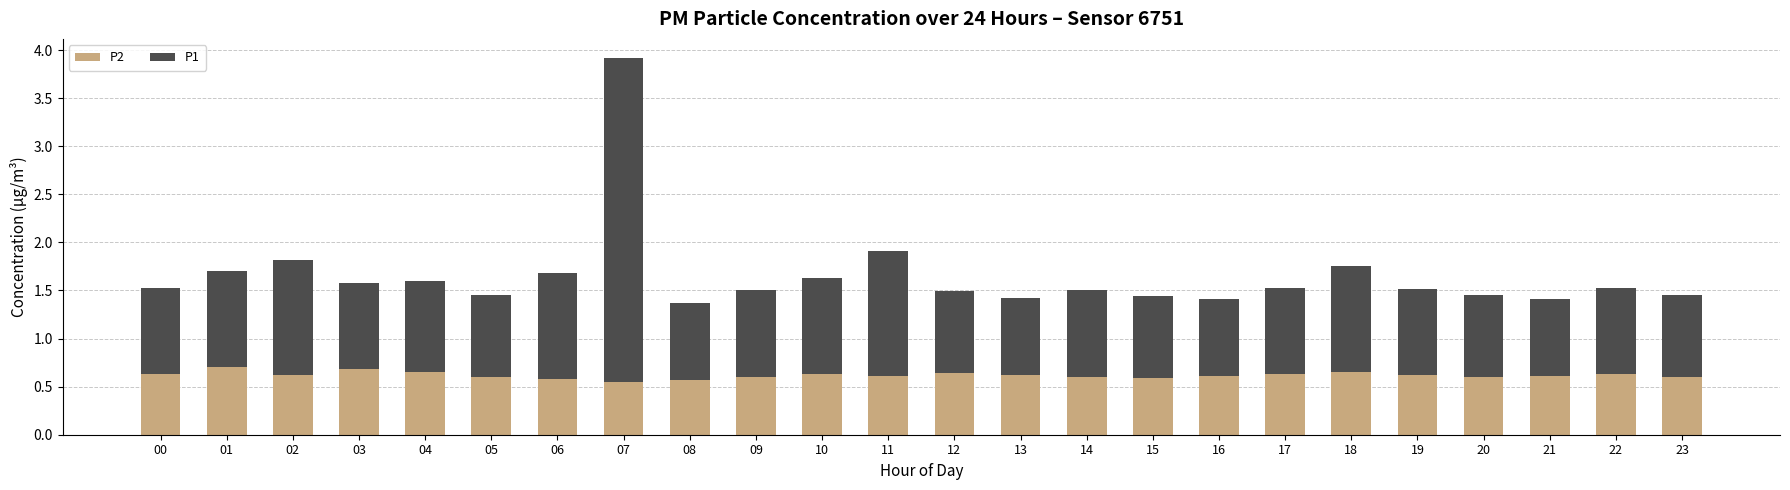

True or false: P2 has a value of 0.6 at 23.

True